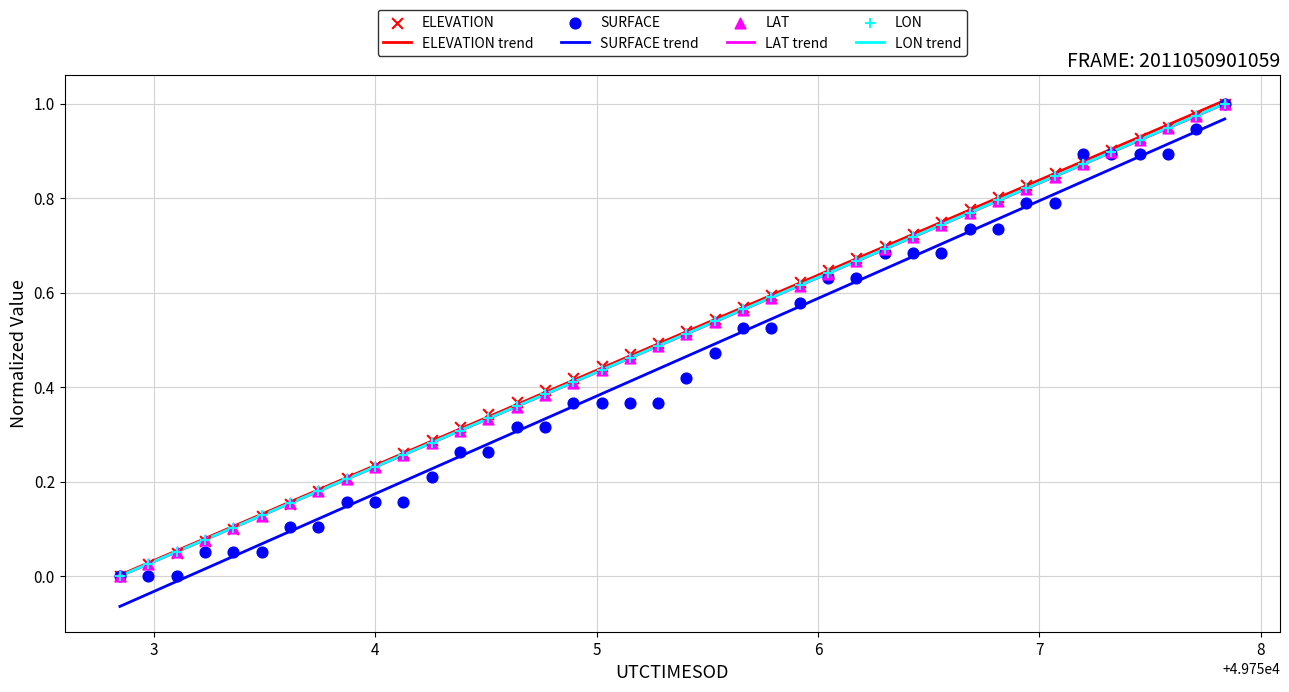

Which series reaches the maximum Y coordinate?

ELEVATION